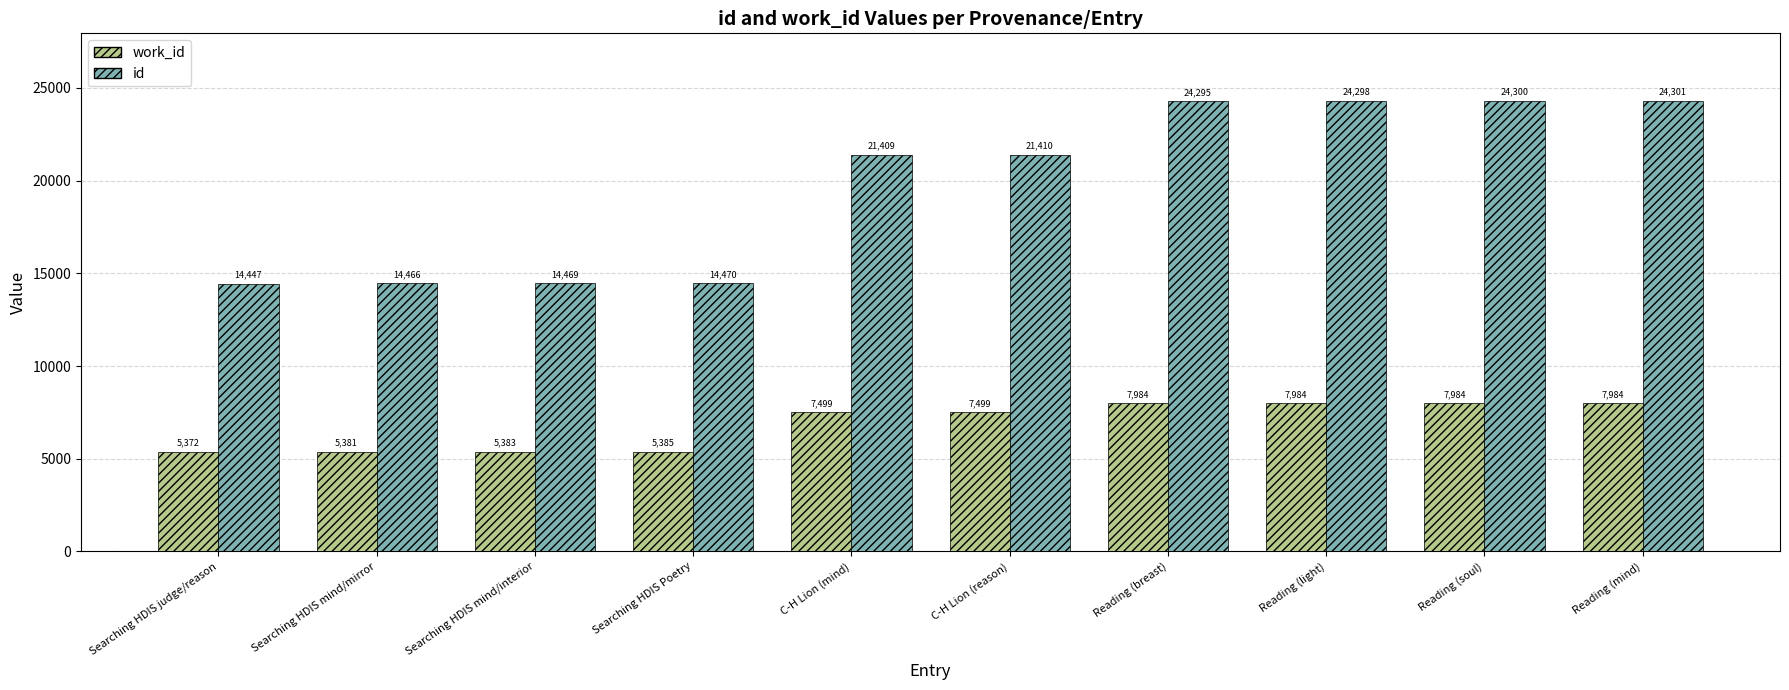

Which series has the largest total across all categories?

id